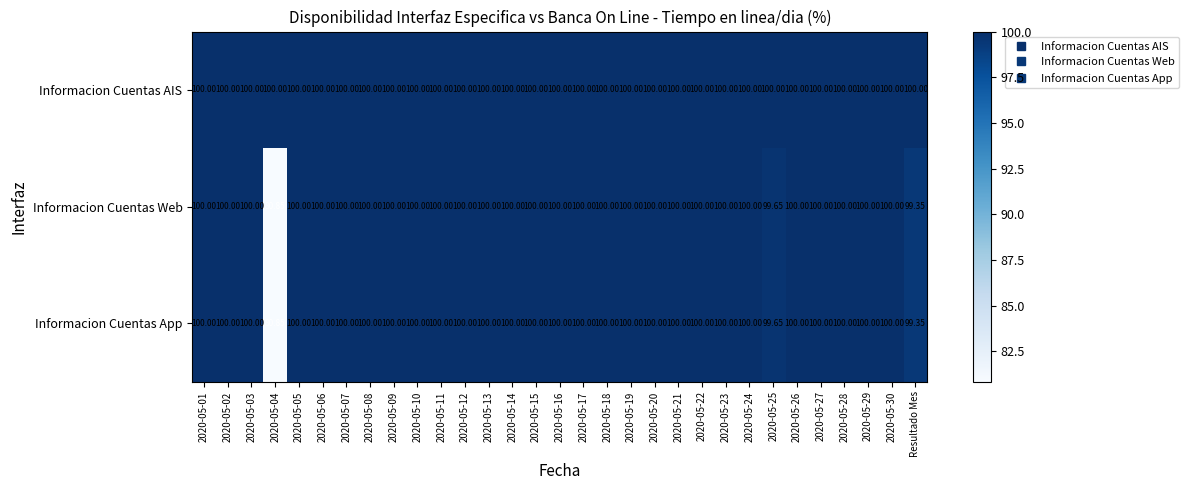

What is the maximum value shown in the chart?

100.0